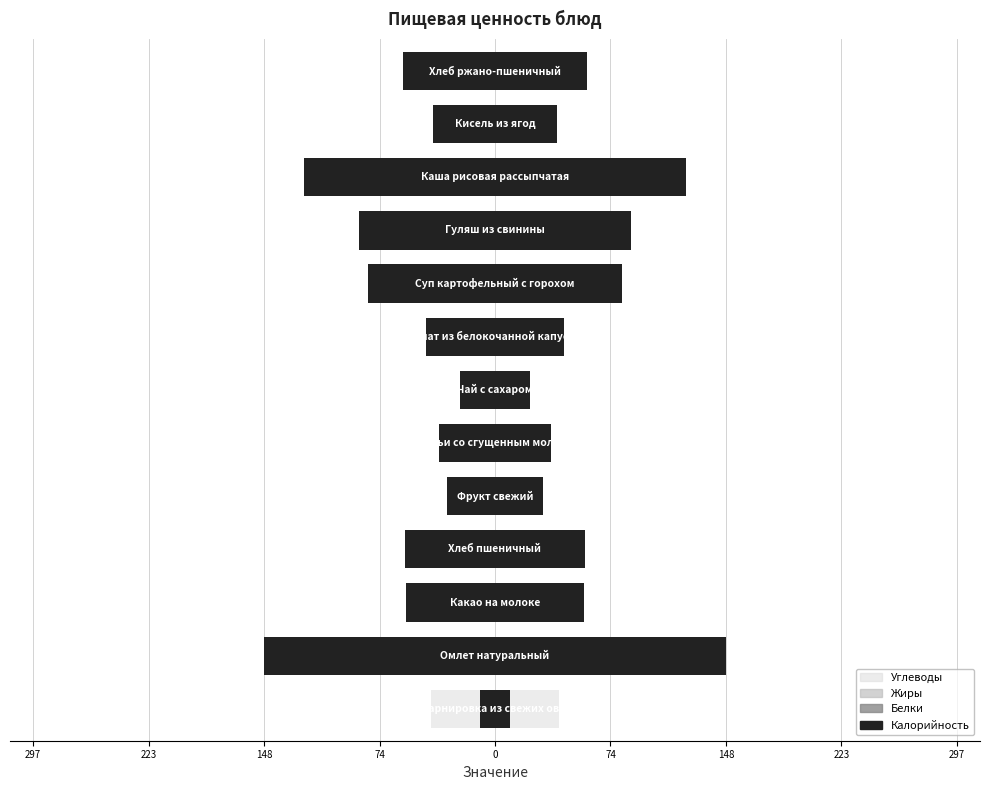

What are all the series names shown in the legend?

Углеводы, Жиры, Белки, Калорийность